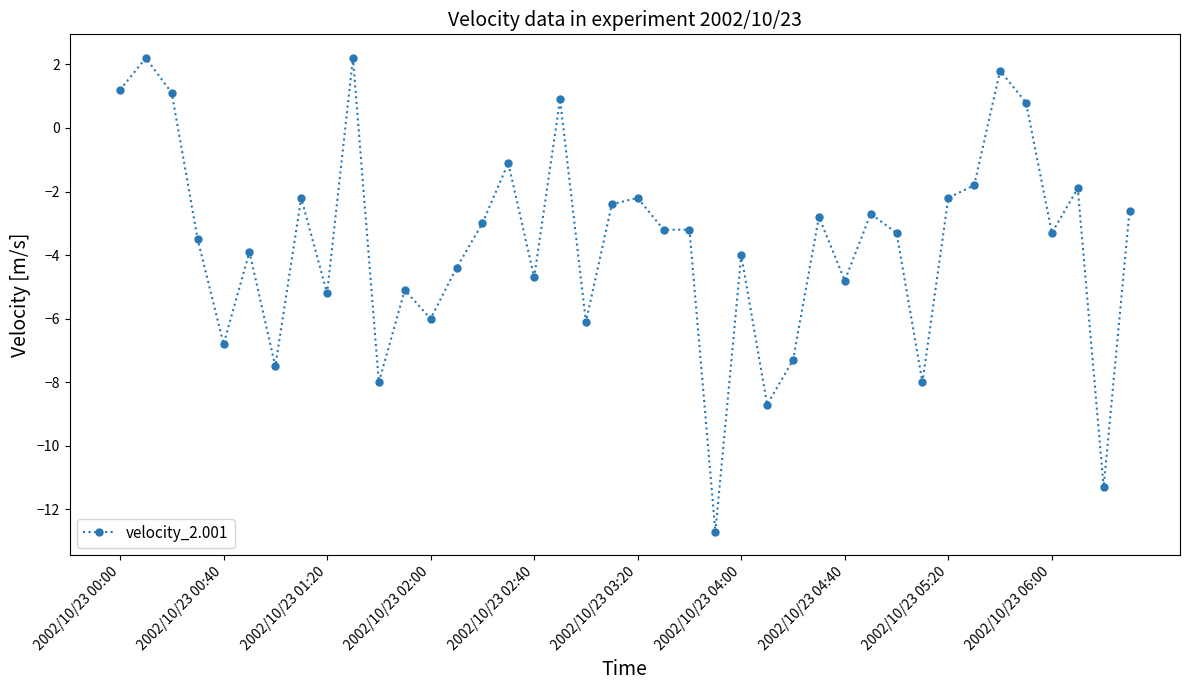

How many distinct data groups are displayed?

1